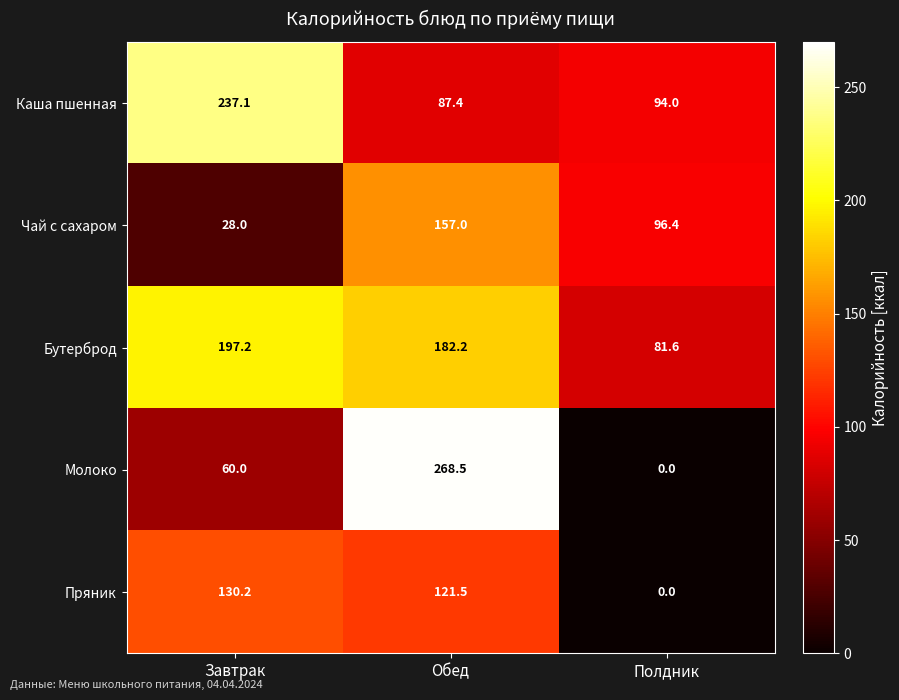

Read the Молоко value at Завтрак.

60.0